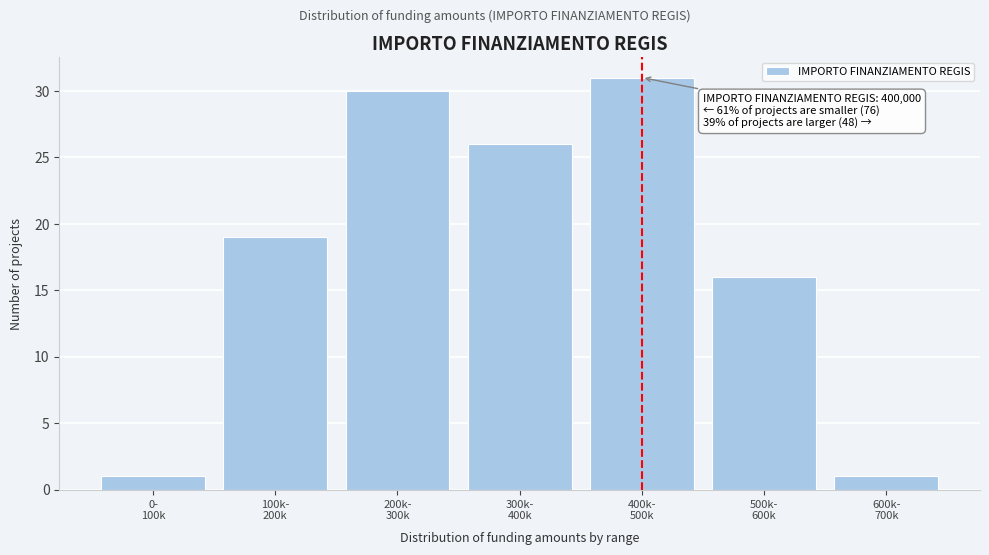

Reading left to right, what are all the values shown in this chart?

1	19	30	26	31	16	1